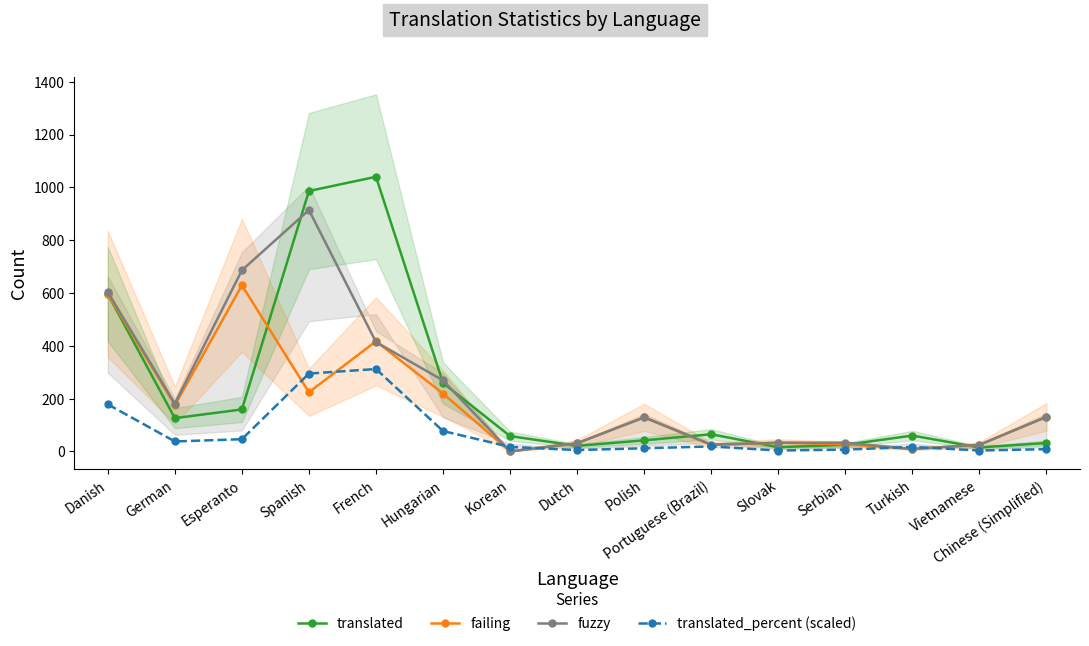

What is the difference between the maximum and minimum values in the translated_percent (scaled) series?

308.6